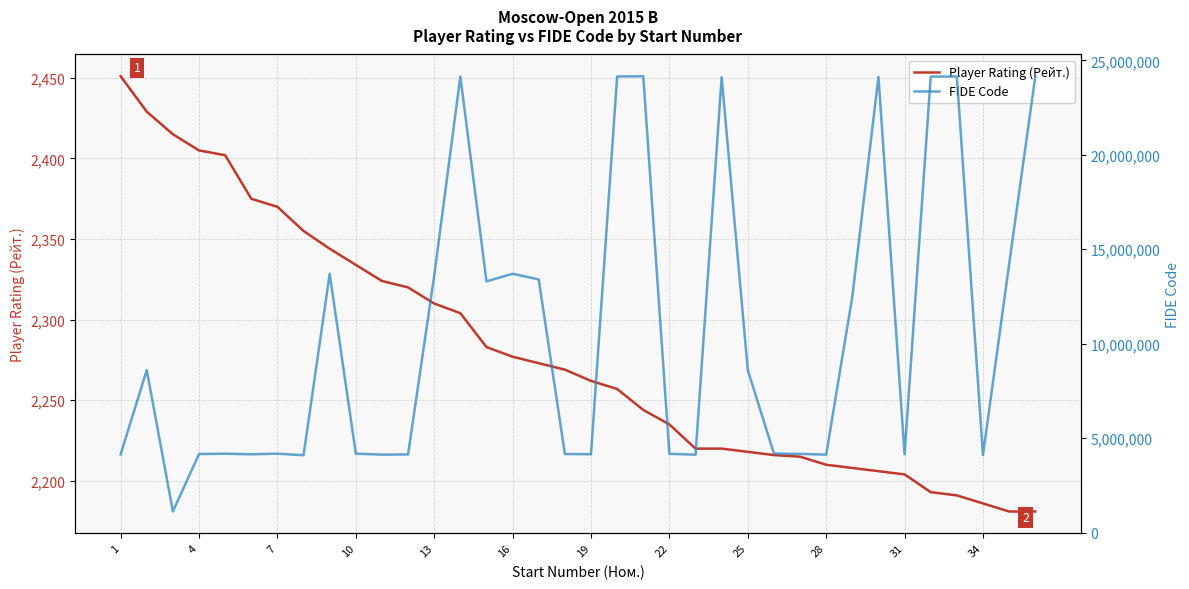

True or false: FIDE Code and Player Rating (Рейт.) cross at least once.

False